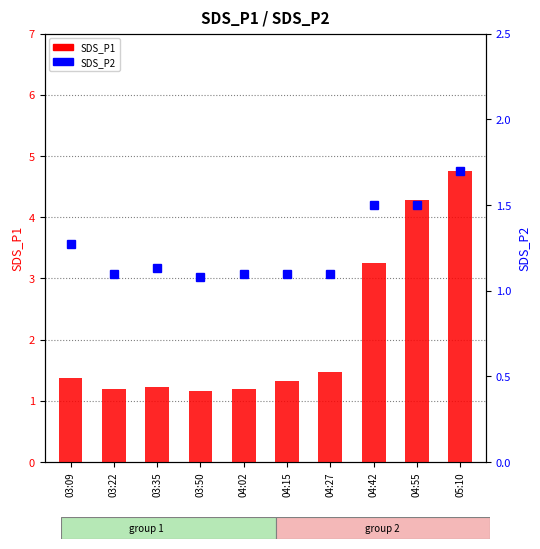

Where is SDS_P1 nearest to the value 2?

04:27